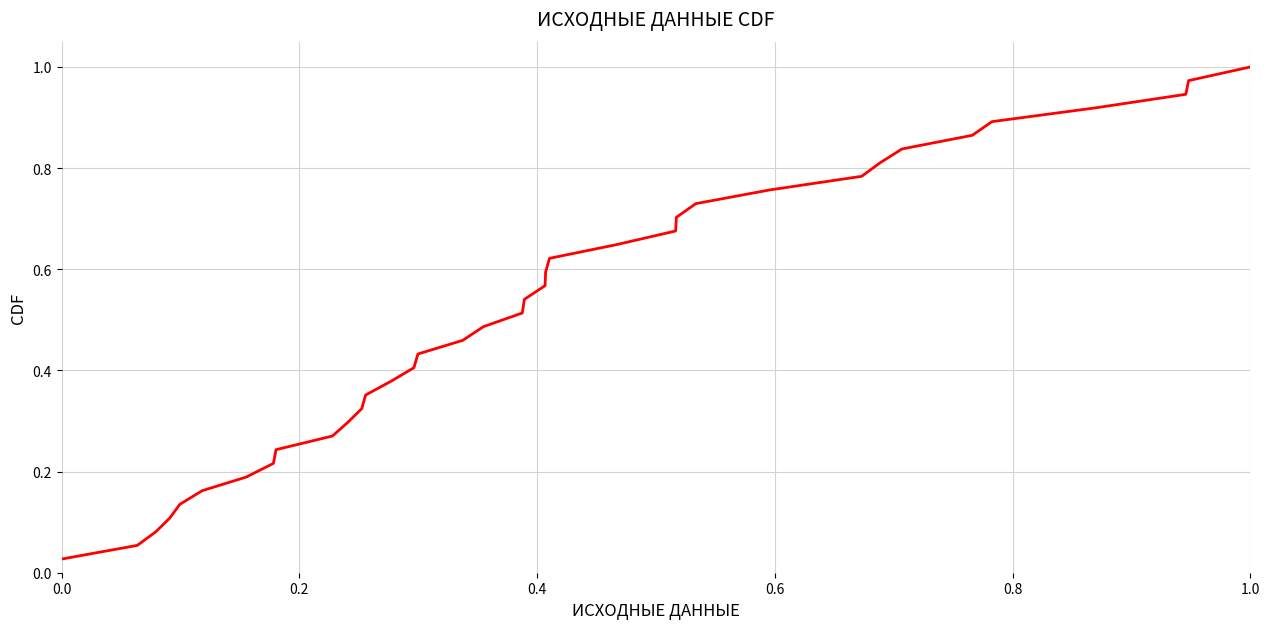

Does the chart have visible grid lines?

Yes